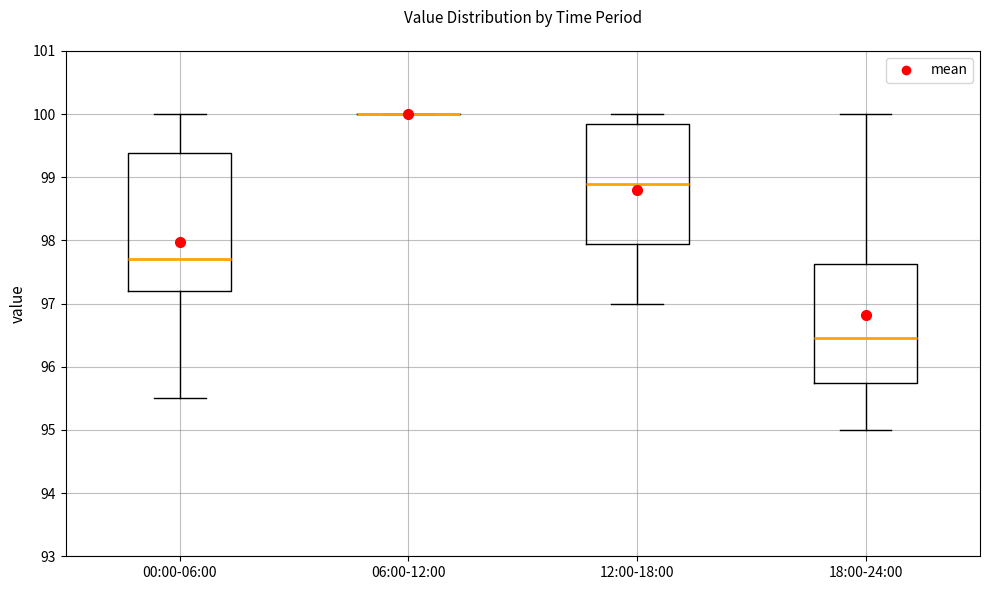

Reading left to right, transcribe this box plot: for each box, give where its median line is, the range the box spans, and where its two whiskers end, as read against the y-axis. The values are not printed on the chart, so give them approximately, as read against the axis.

00:00-06:00: median 97.7, box 97.2 to 99.4, whiskers 95.5 to 100.0
06:00-12:00: box collapsed to a line at 100.0, whiskers 100.0 to 100.0
12:00-18:00: median 98.9, box 98.0 to 99.9, whiskers 97.0 to 100.0
18:00-24:00: median 96.5, box 95.8 to 97.6, whiskers 95.0 to 100.0